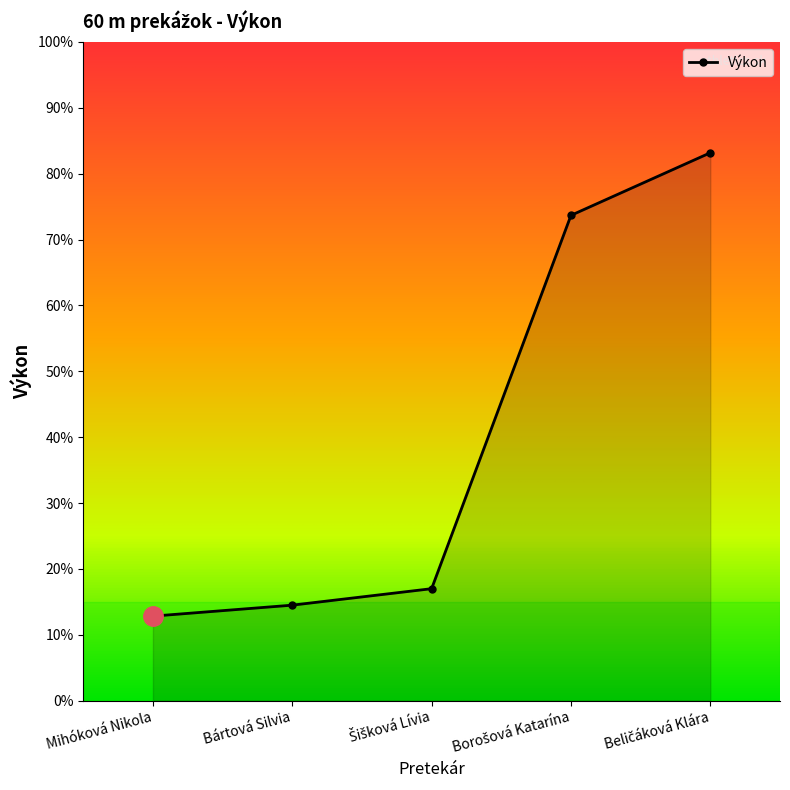

True or false: there are more than 2 points higher than both neighbors.

False